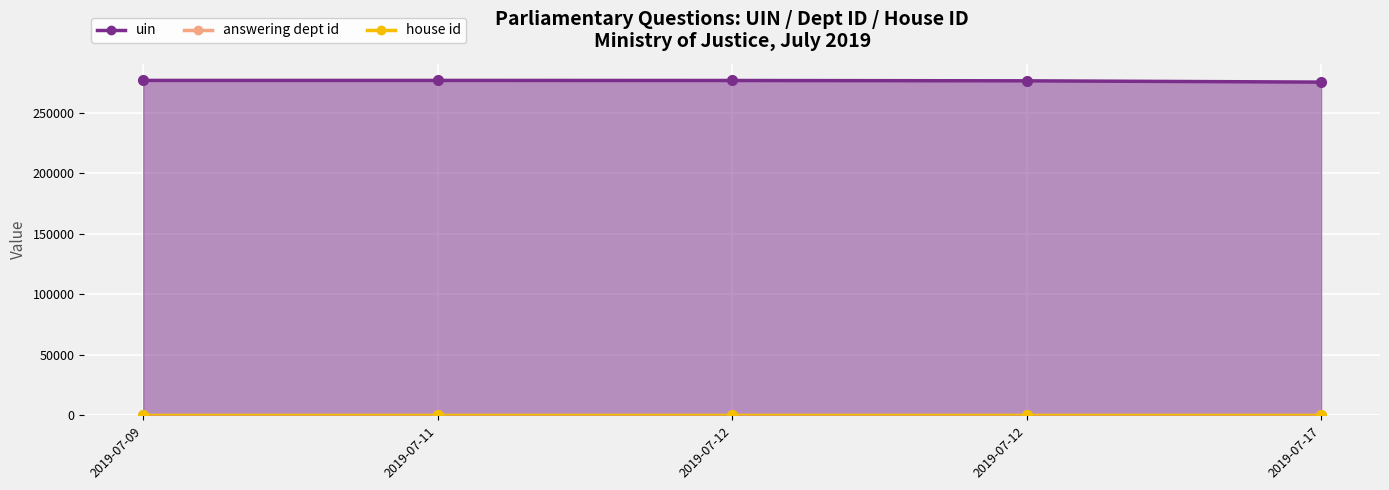

What is the sum of all answering dept id values?

270